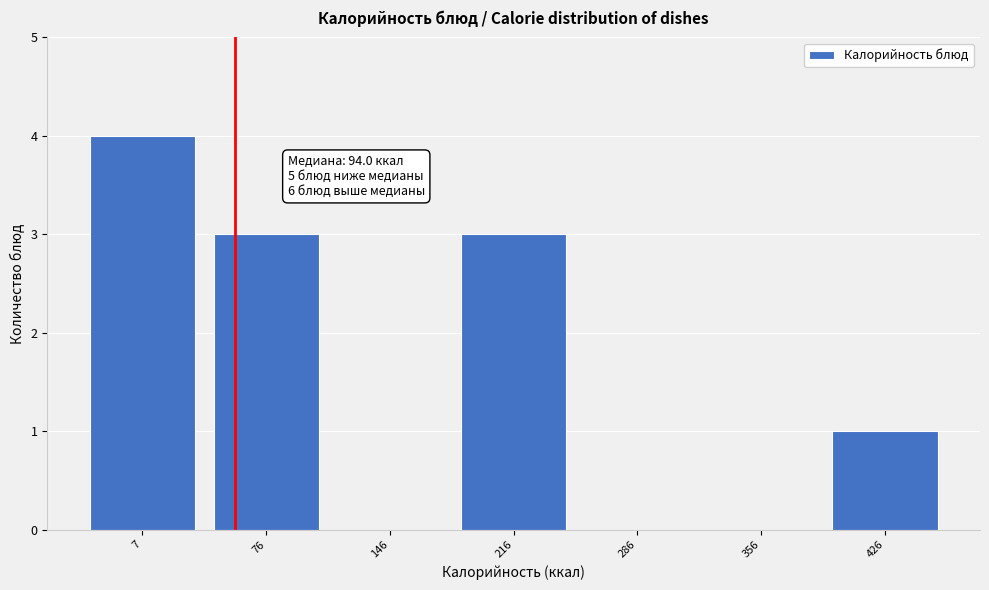

Reading left to right, what are all the values shown in this chart?

7=4	76=3	146=0	216=3	286=0	356=0	426=1